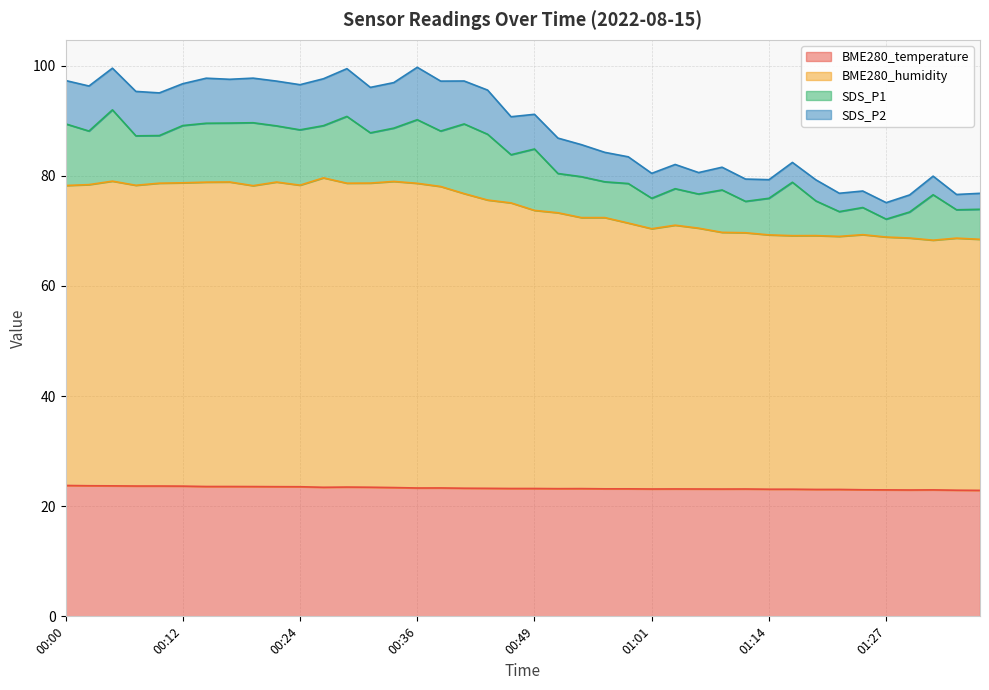

What is the lowest value of the BME280_temperature series?

22.9